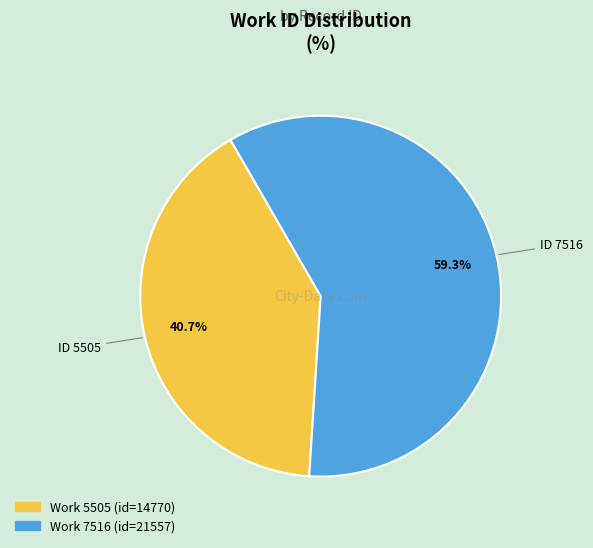

How many slices are in this pie chart?

2